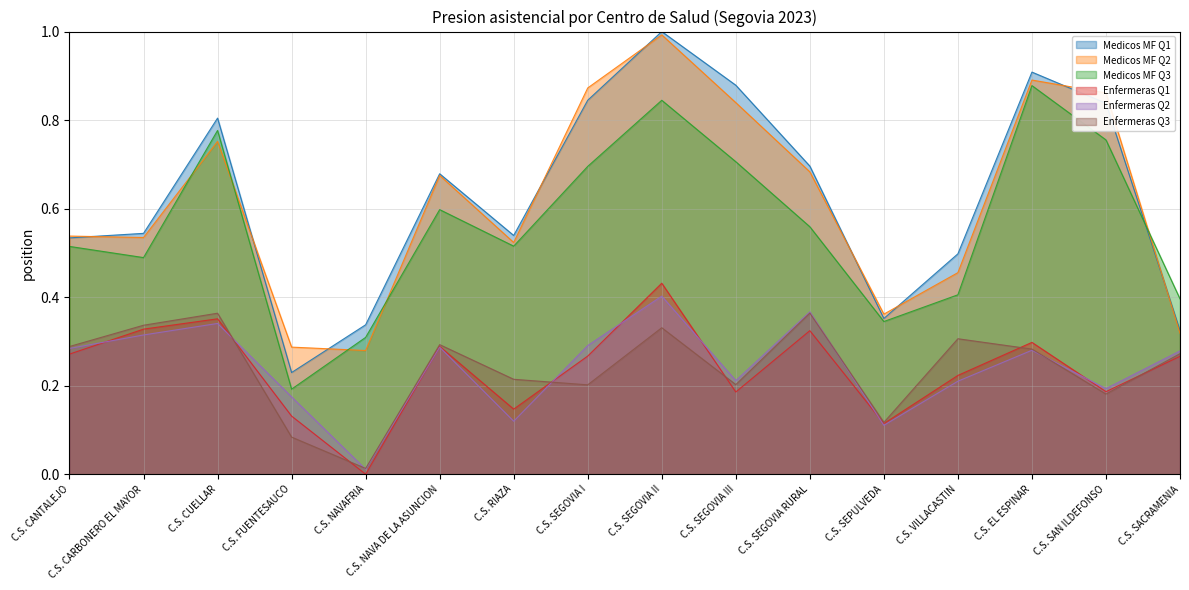

In Medicos MF Q3, how many points are lower than both neighbors (excluding endpoints)?

4